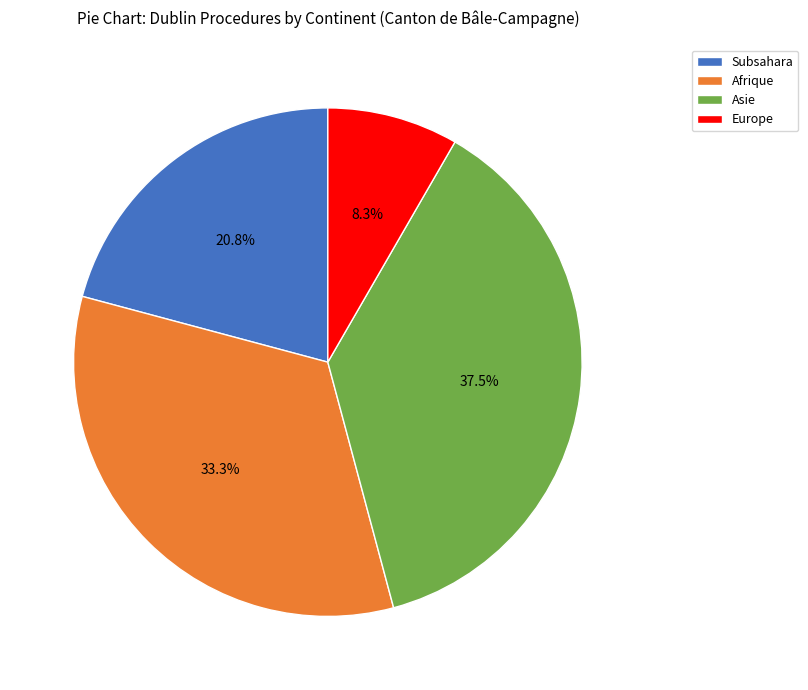

Rank the categories by value from highest to lowest.

Asie, Afrique, Subsahara, Europe